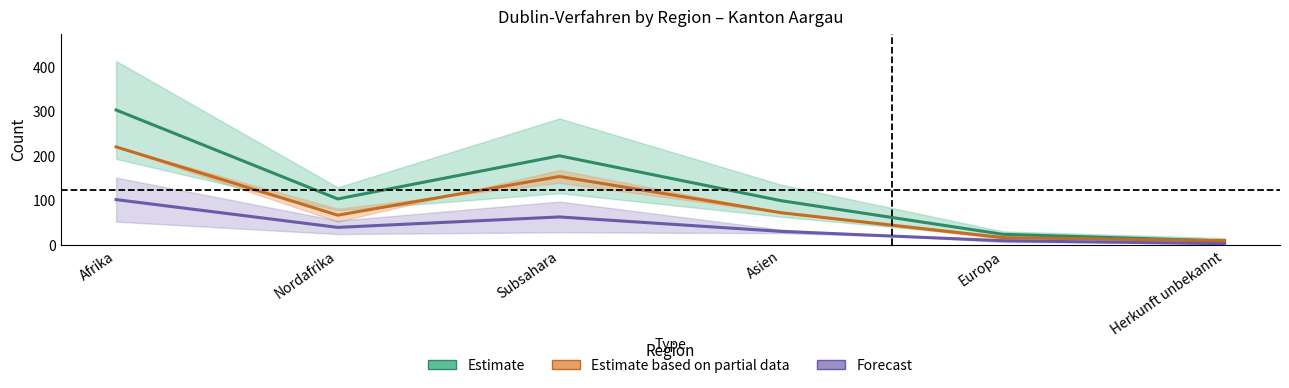

What value does the Forecast series have at Herkunft unbekannt?

2.5